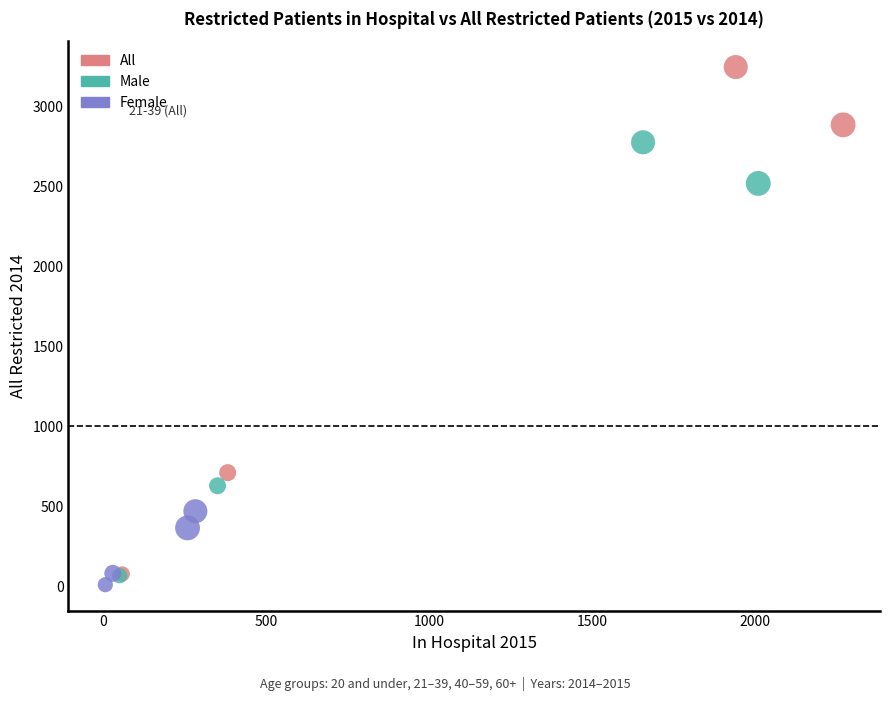

Which series has the widest spread of Y values?

All